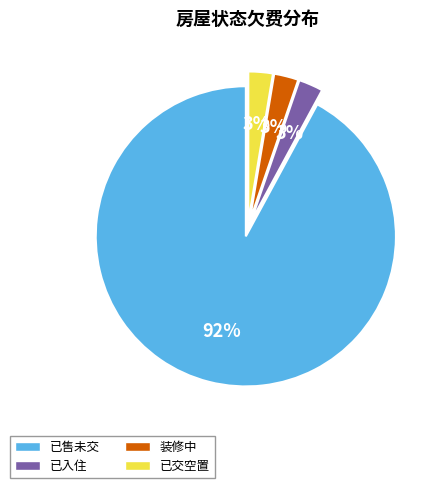

Is there any slice that represents more than half of the pie?

Yes